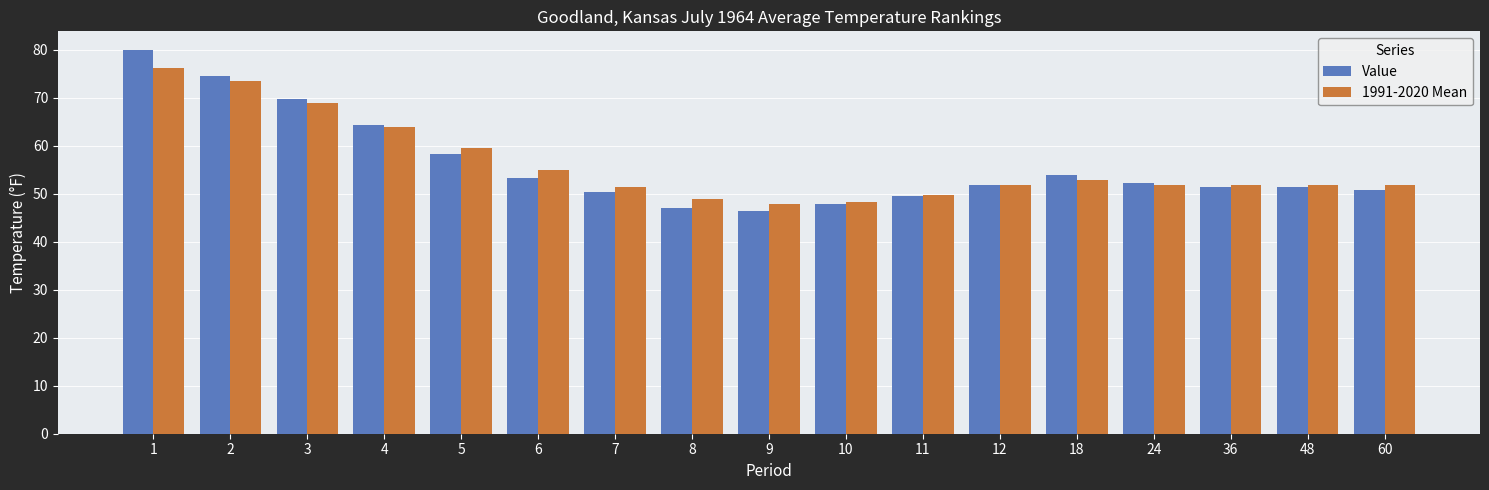

At which label does Value first exceed 51?

1